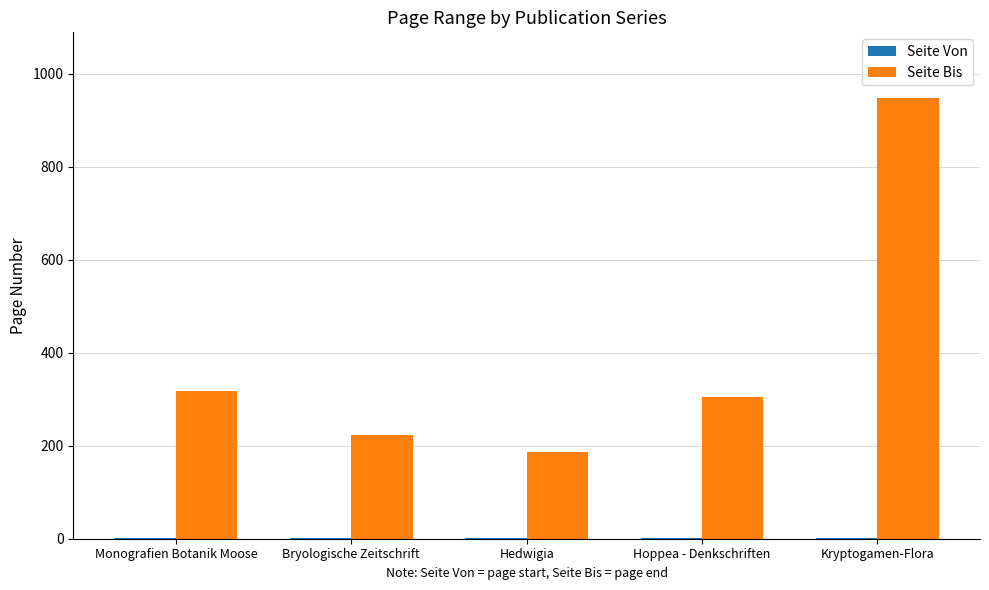

Which series has the largest total across all categories?

Seite Bis